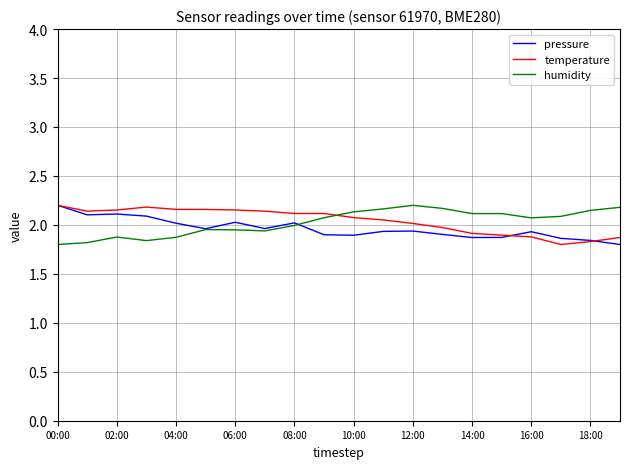

How many intersections are there between humidity and temperature?

1